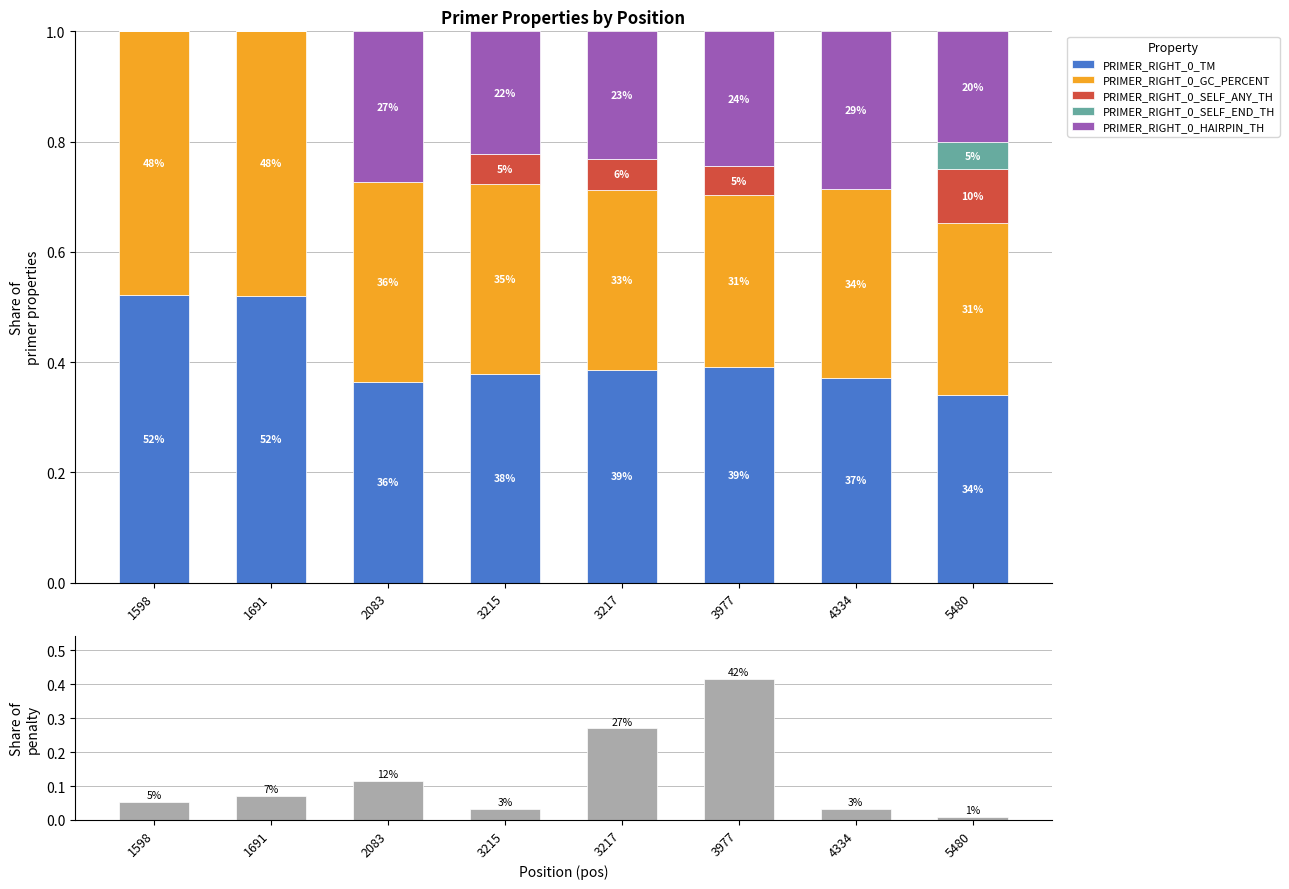

Rank the series at 1598 from lowest to highest value.

PRIMER_RIGHT_0_SELF_ANY_TH, PRIMER_RIGHT_0_SELF_END_TH, PRIMER_RIGHT_0_HAIRPIN_TH, pen (normalized), PRIMER_RIGHT_0_GC_PERCENT, PRIMER_RIGHT_0_TM